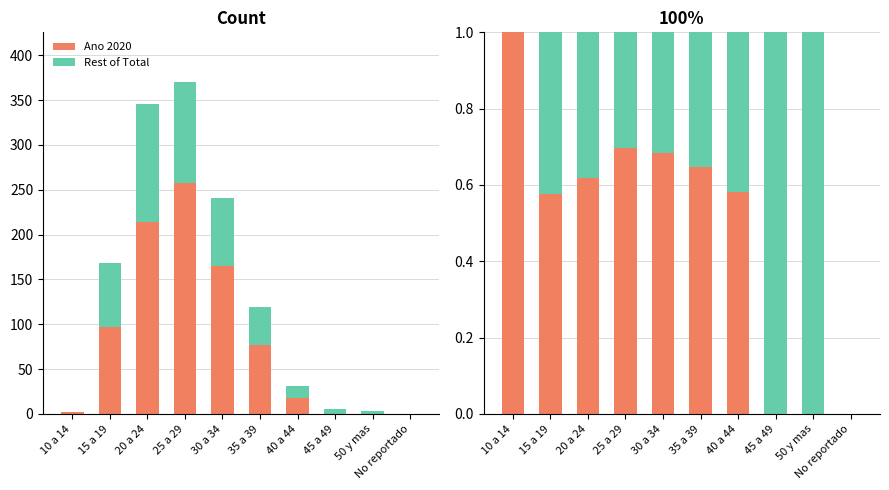

The Ano 2020 series shows 1.1 at 25 a 29. True or false?

False